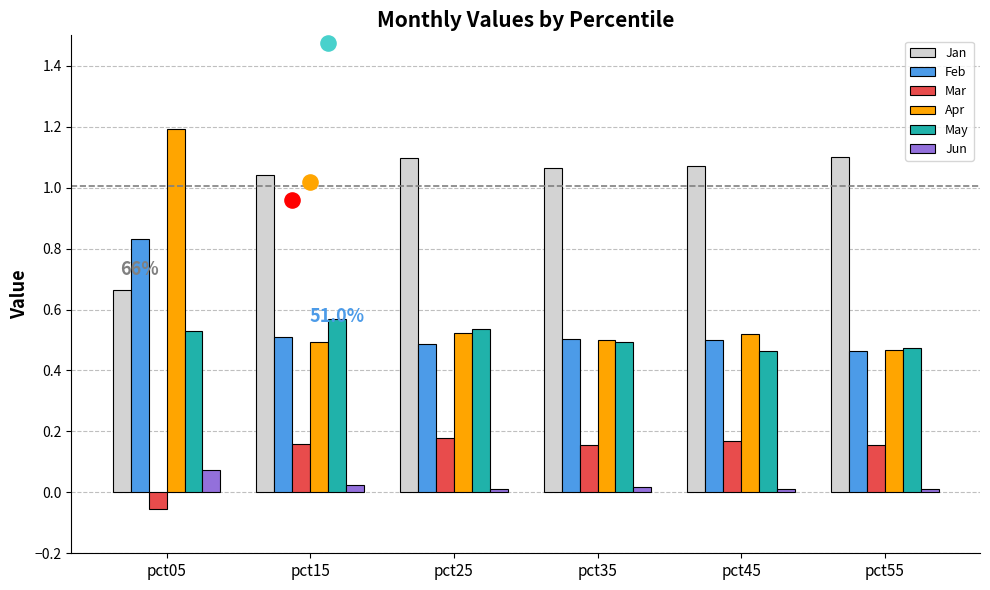

What is the total value across all series at pct05?

3.2